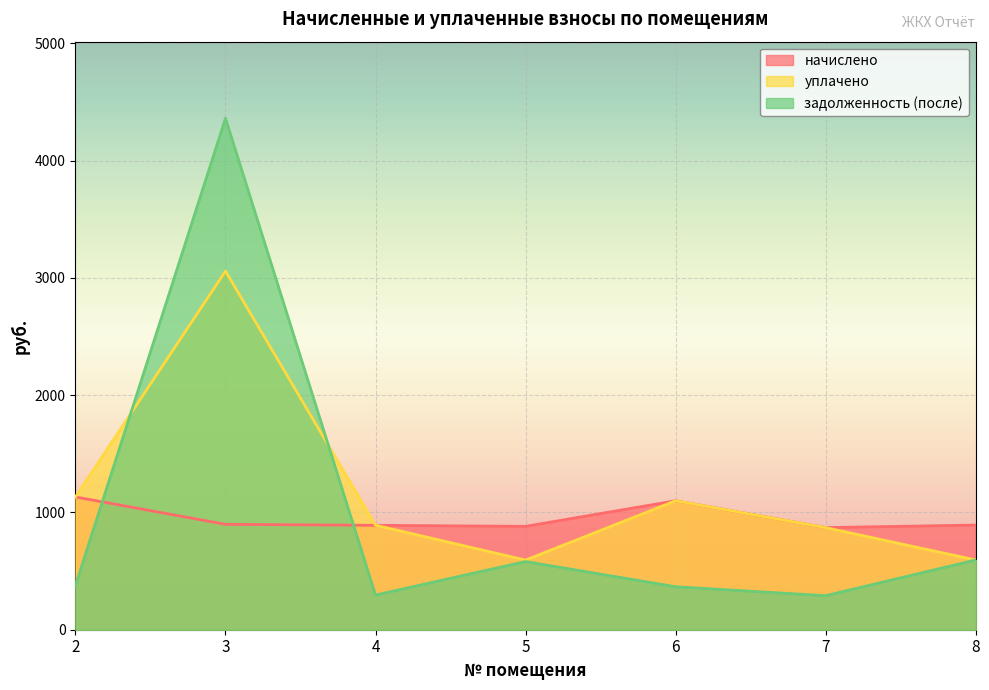

At which category does the chart reach its peak across all series?

3